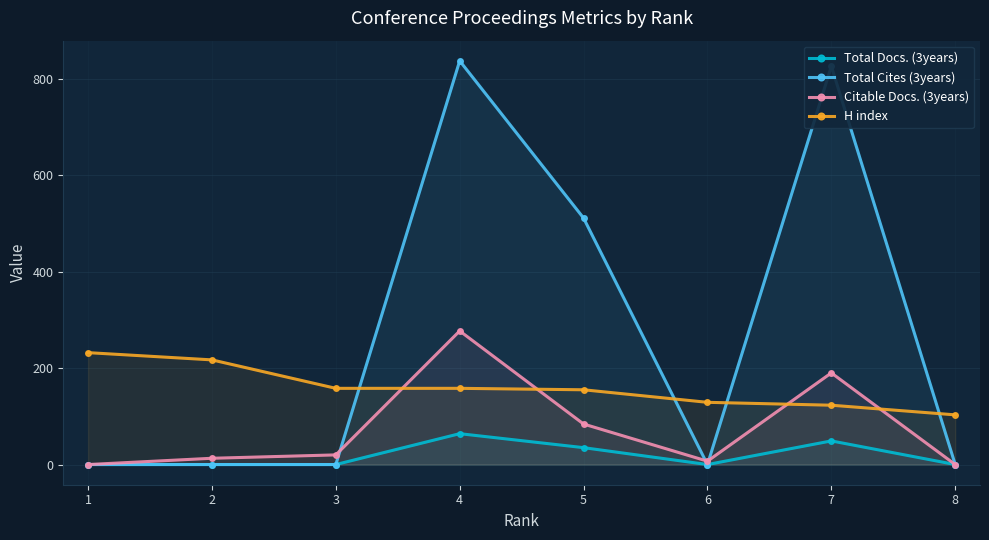

At how many categories does at least one series exceed 767?

2